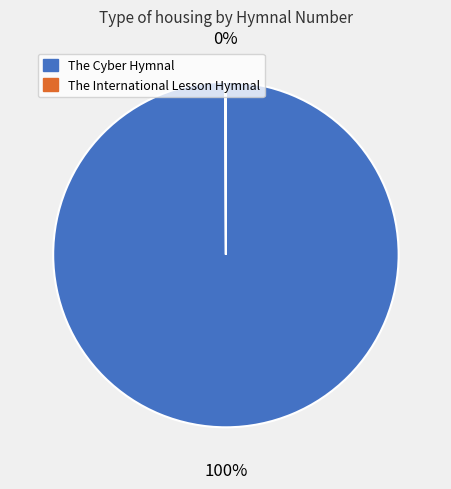

True or false: The Cyber Hymnal accounts for 100% of the total.

True